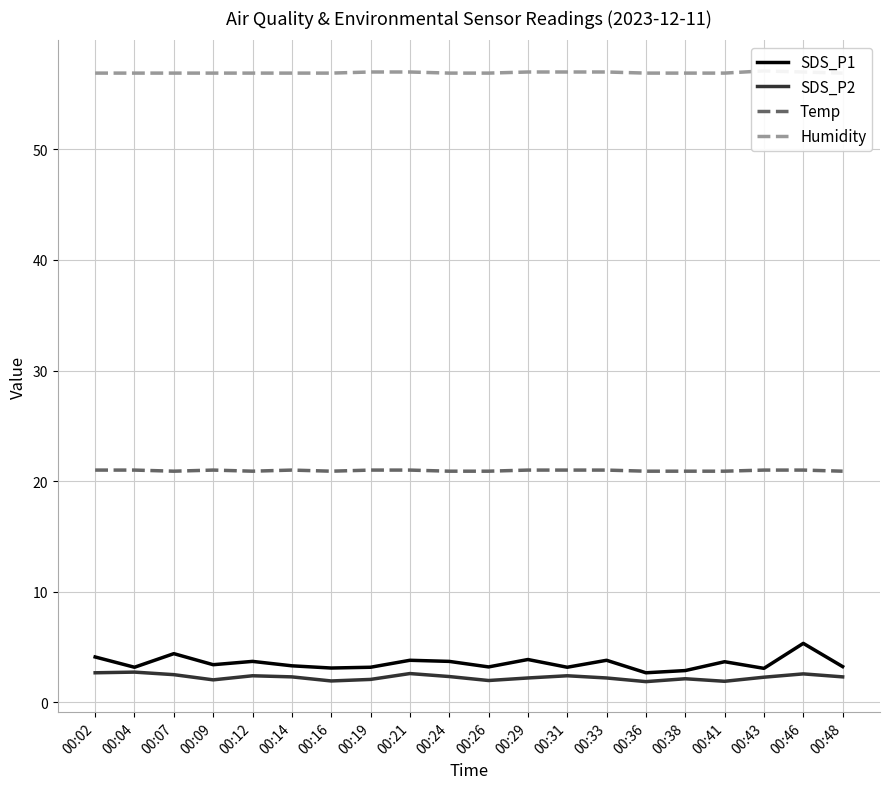

What is the difference between the Humidity values at 00:02 and 00:33?

0.1